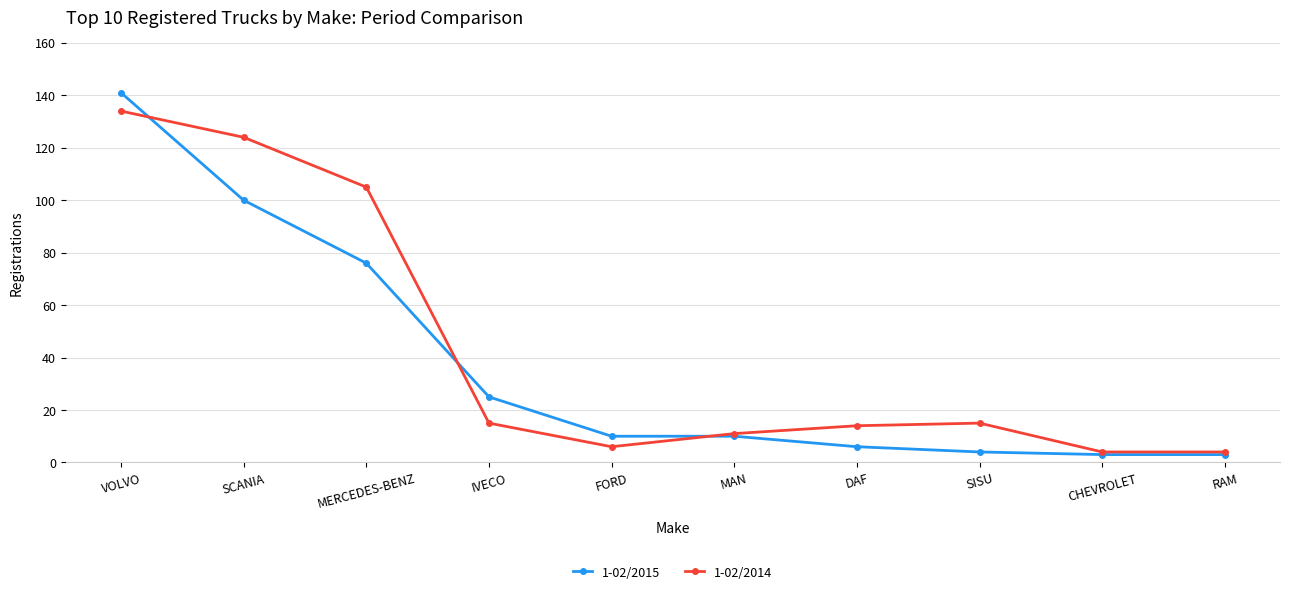

What is the highest value of the 1-02/2015 series?

141